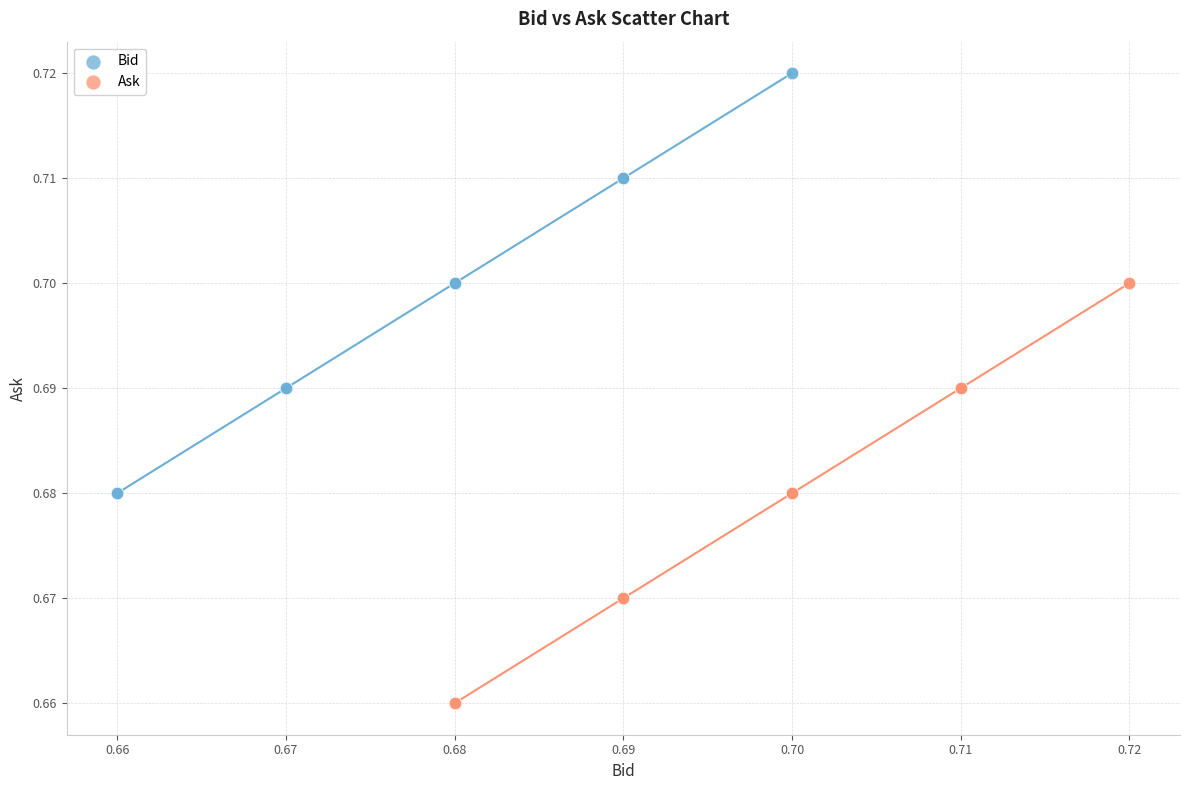

Which series contains the lowest Y value?

Ask